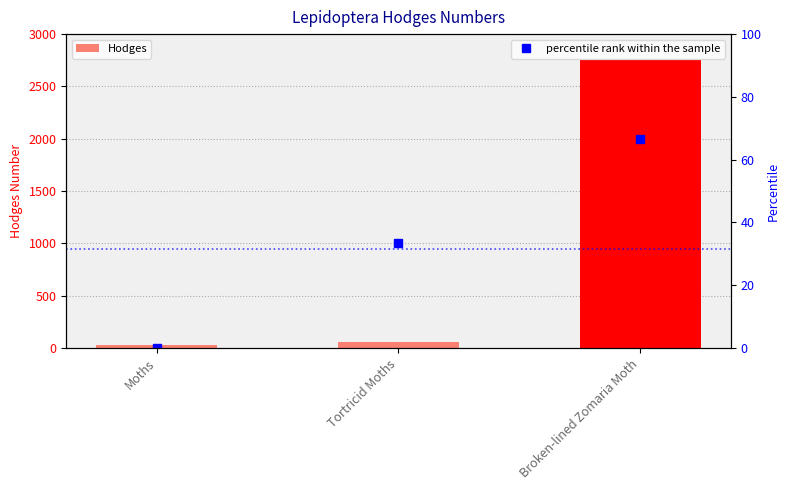

How many values in the Hodges series exceed 62?

2